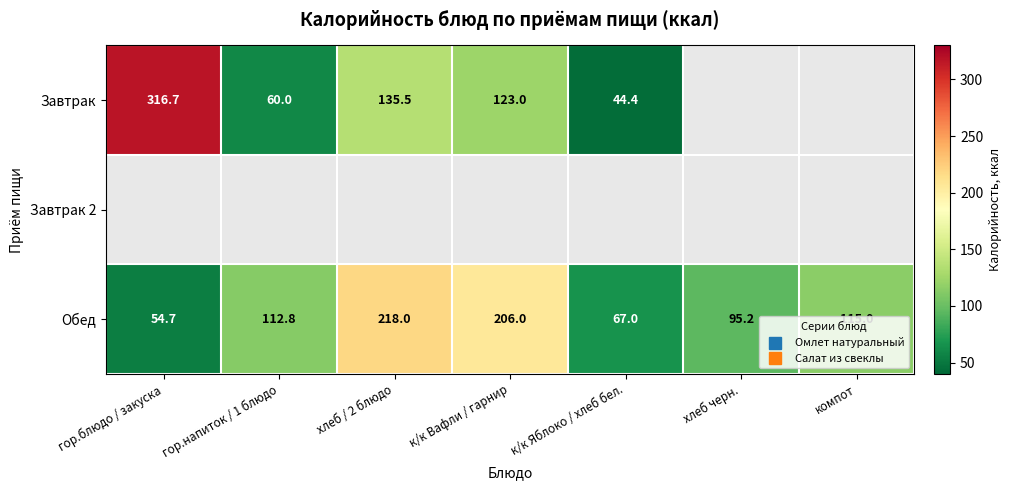

How many values in Завтрак are above zero?

5